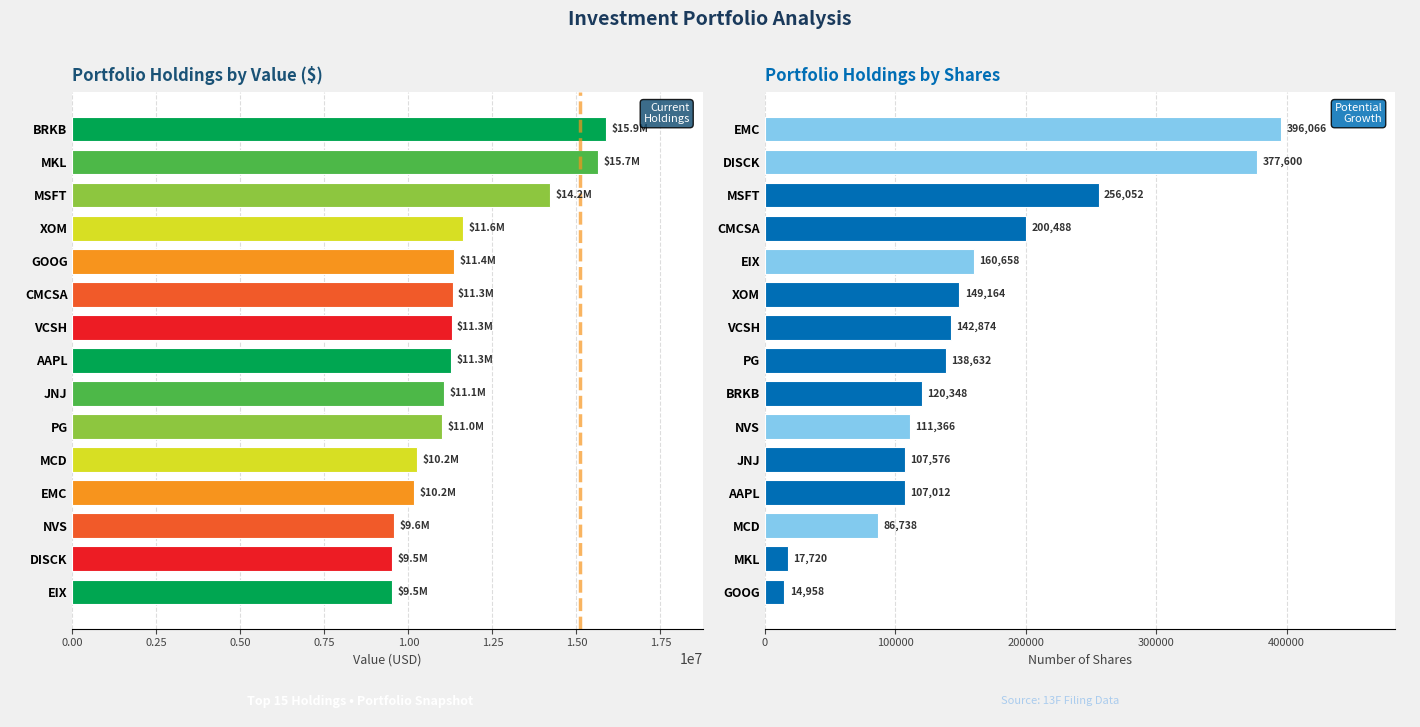

List the series in order of their overall mean, lowest first.

Shares, Value (USD)